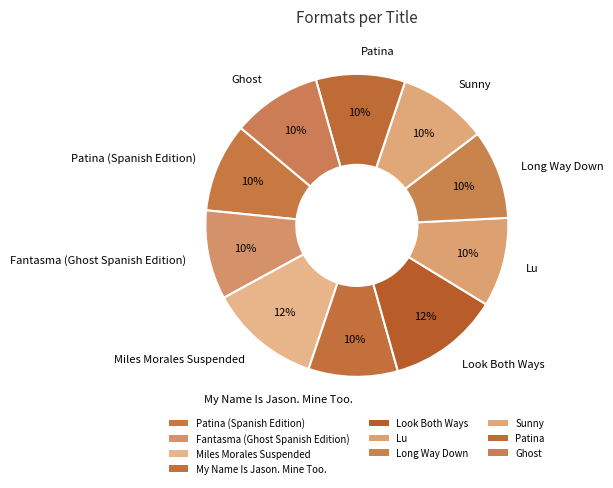

What percentage is the My Name Is Jason. Mine Too. slice, to the nearest percent?

10%